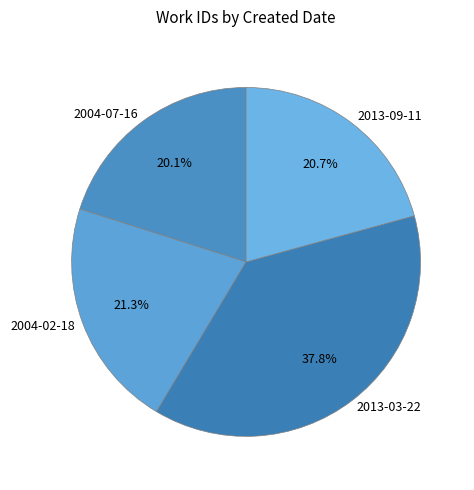

What percentage do 2004-02-18 and 2004-07-16 together represent?

41.4%